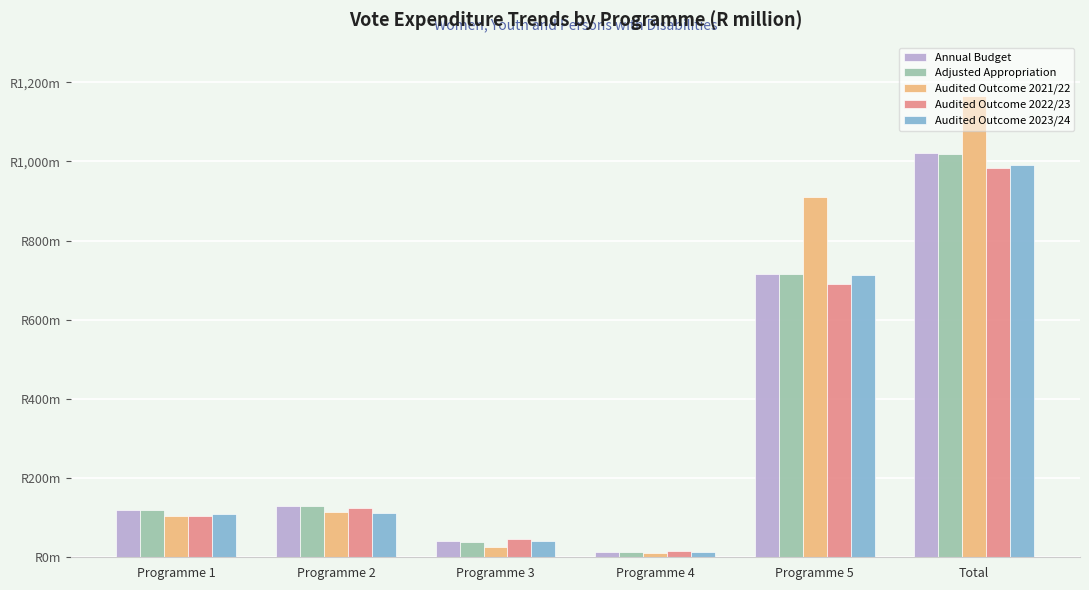

Are the bars grouped side by side (vs. stacked)?

Yes